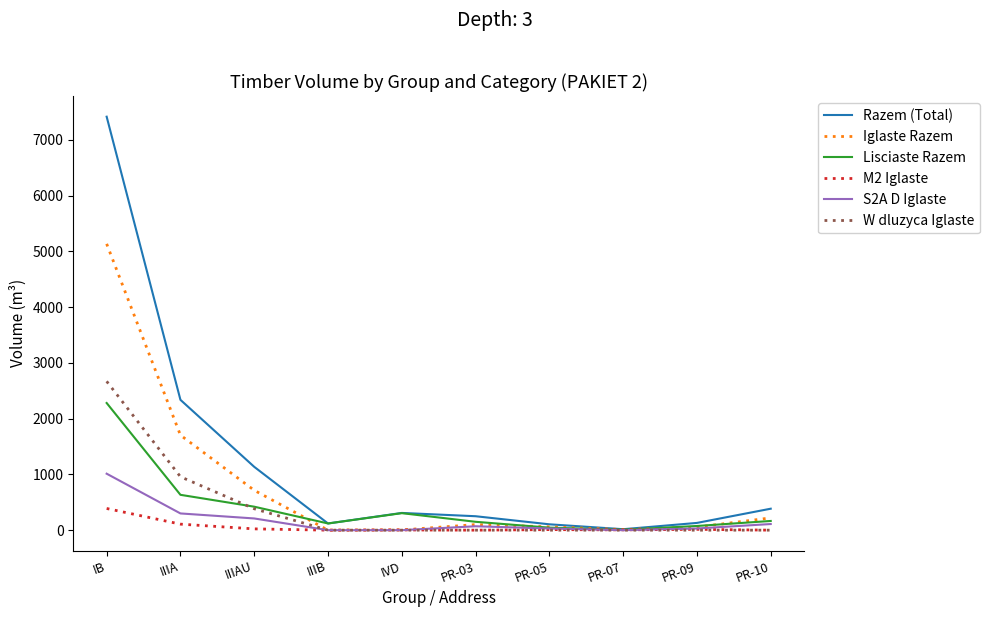

At which category is the sum across all series the highest?

IB